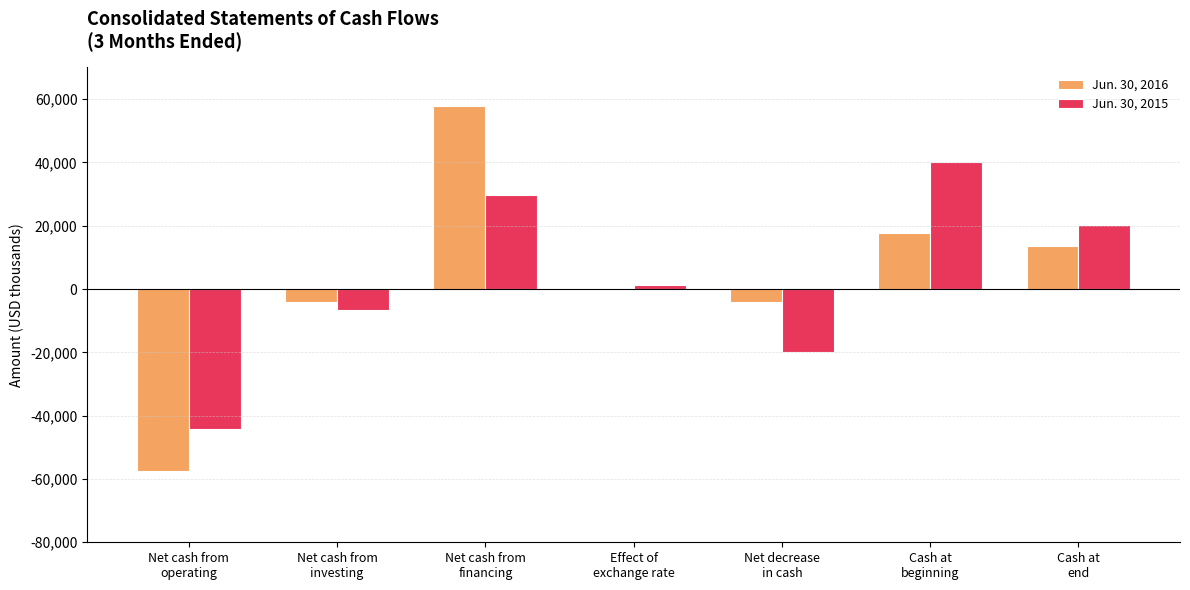

What is the total value across all series at Net cash from
financing?

87428